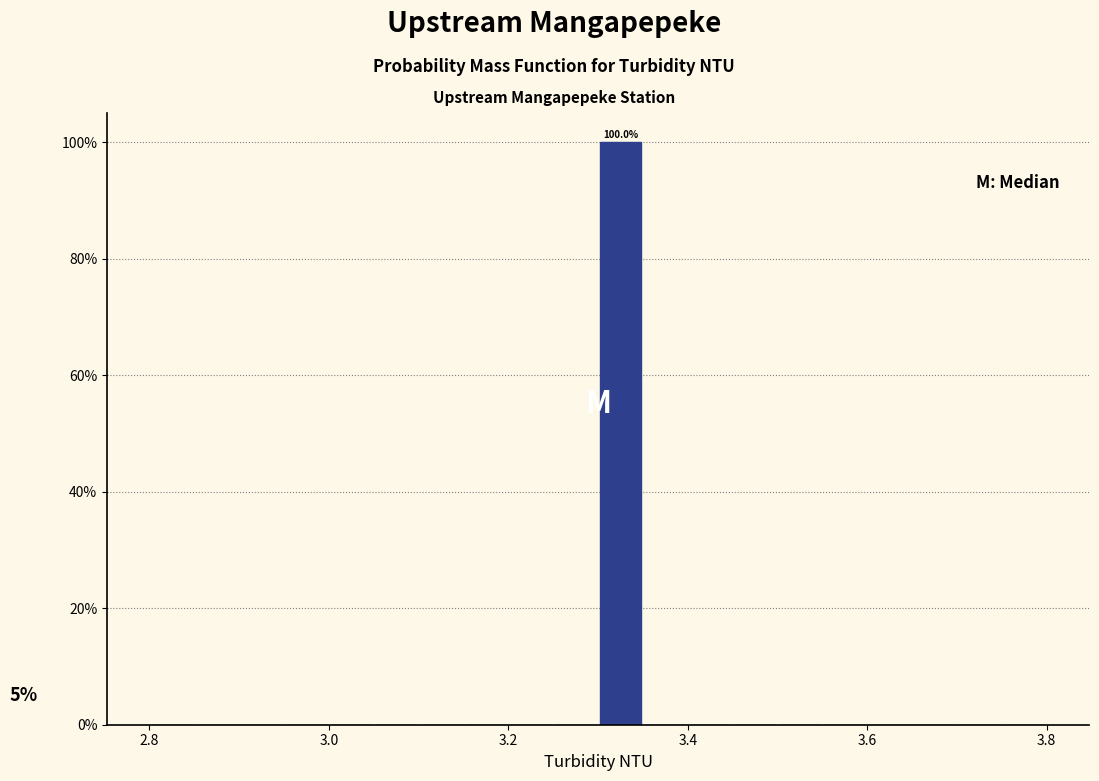

Around what value on the x-axis is the tallest bar? Give the approximate position of its centre, as read against the axis.

3.32